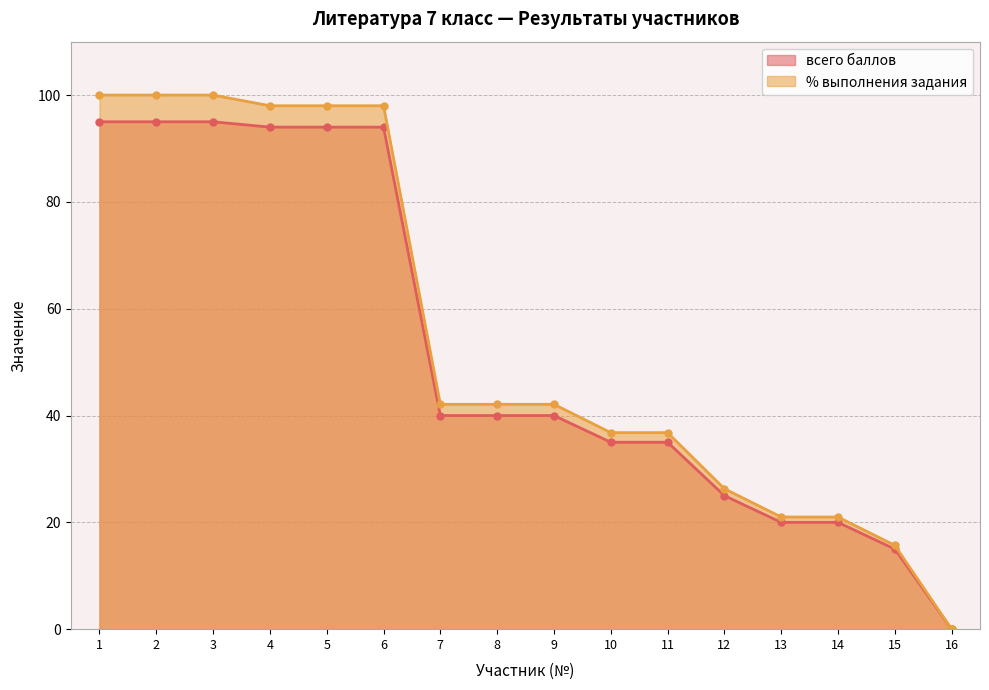

Which series has the largest total across all categories?

% выполнения задания